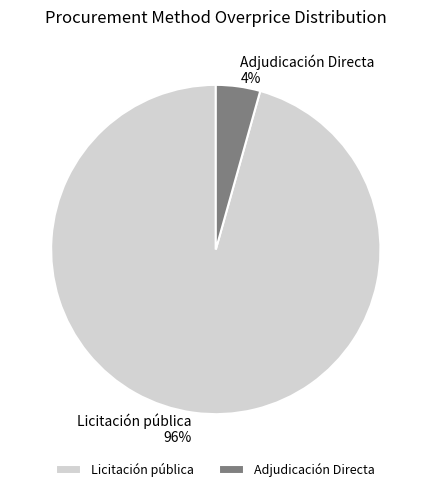

What is the majority slice?

Licitación pública